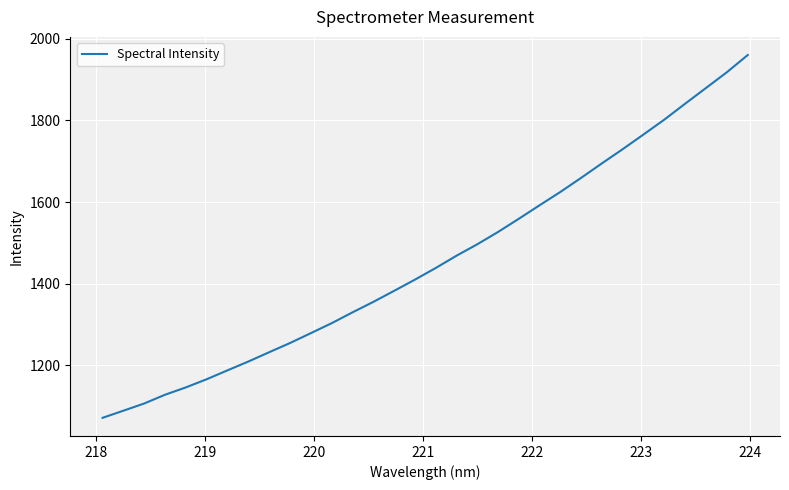

What is the average value?

1456.6